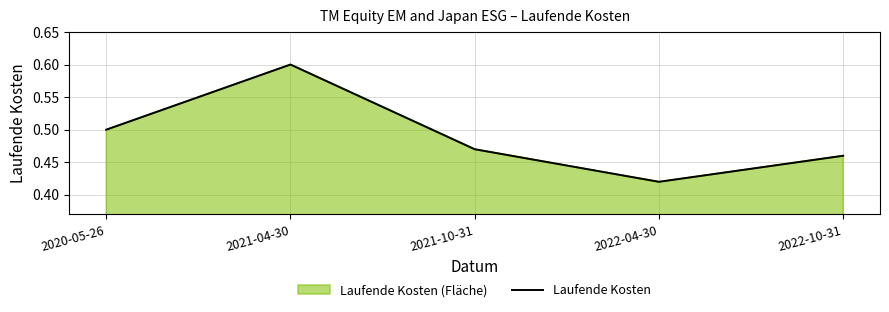

How many interior local peaks (higher than both neighbors) does the data have?

1